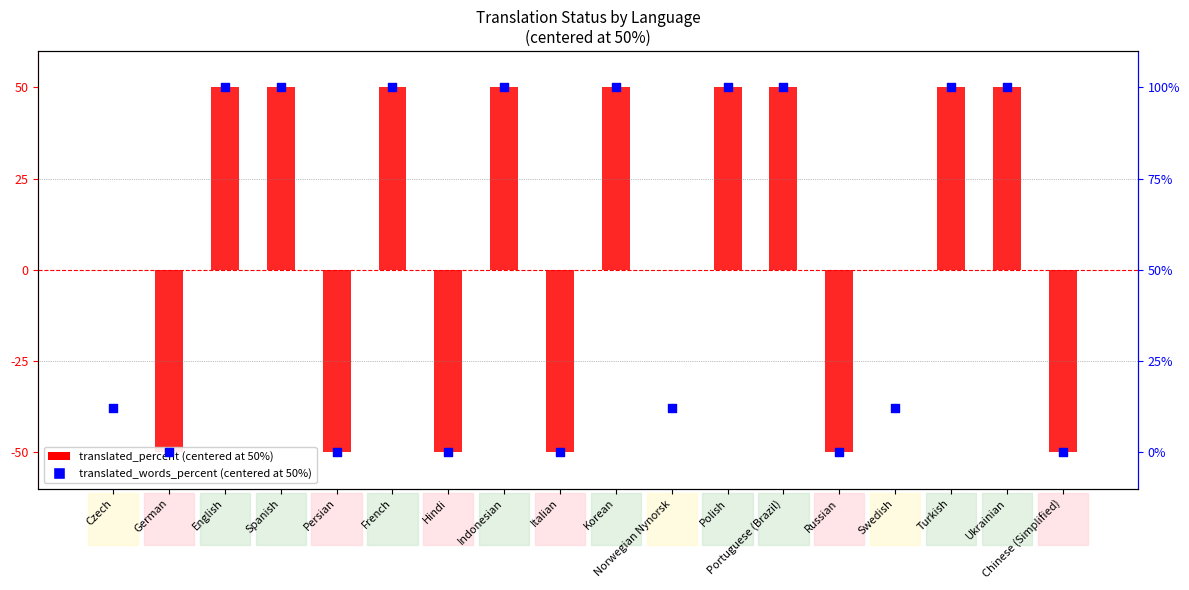

Which series has the largest total across all categories?

translated_percent (centered)